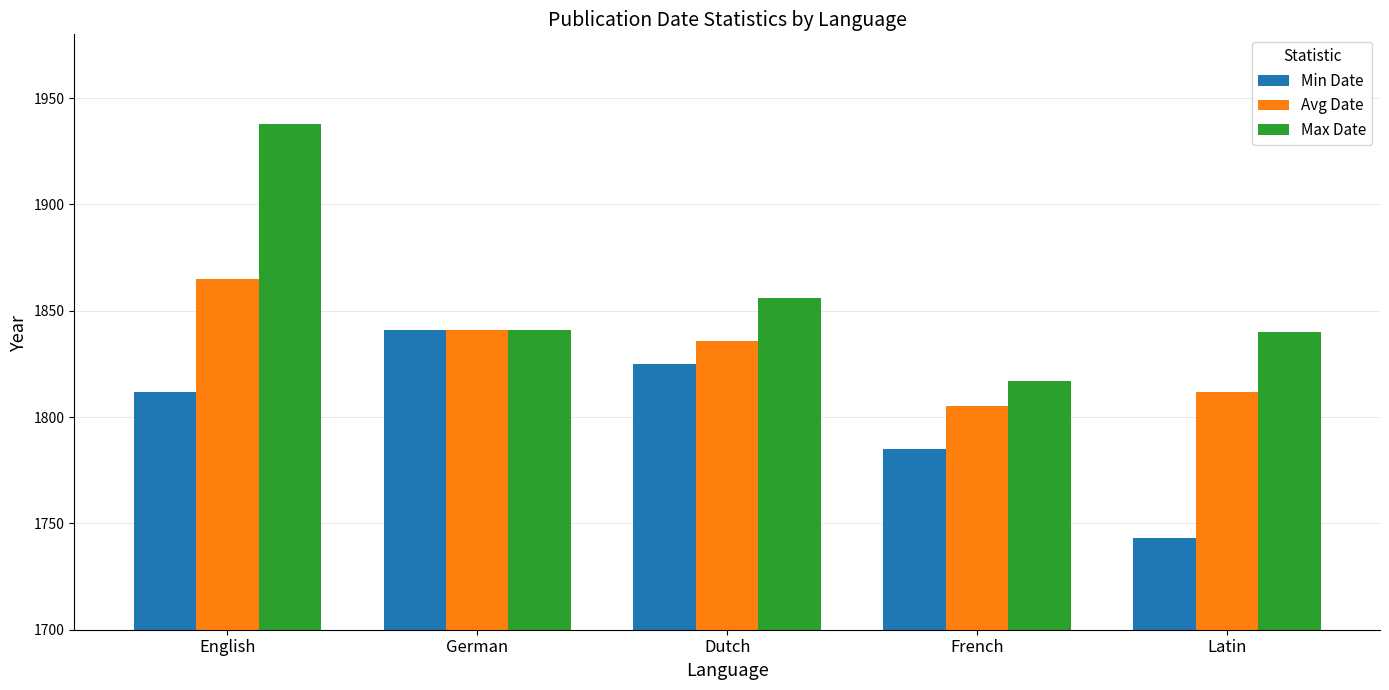

How many Min Date values are between 1785 and 1825?

3